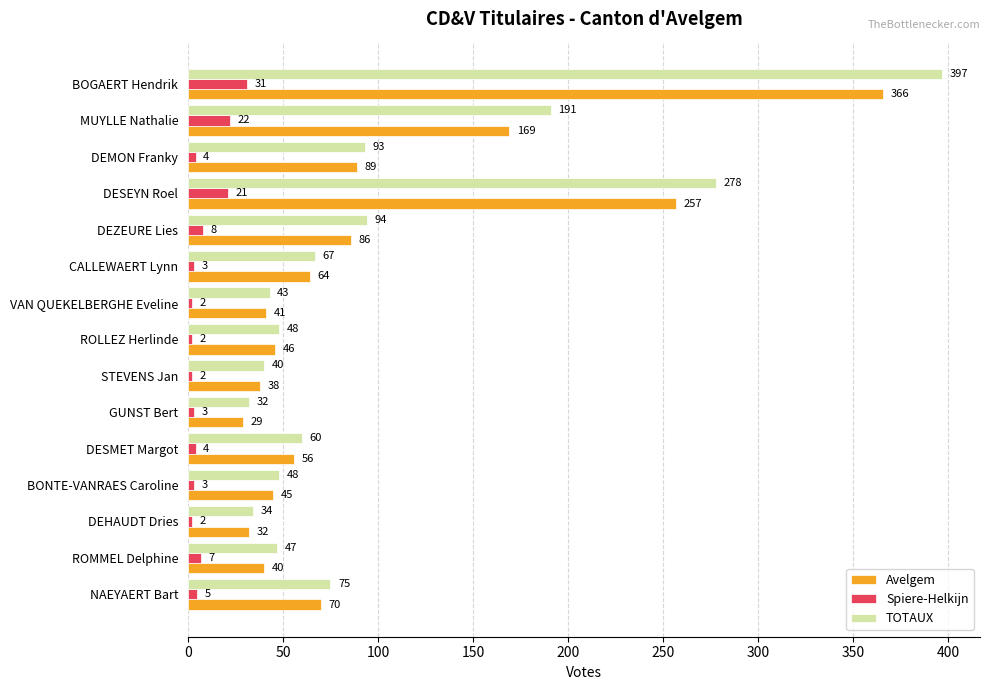

What is the greatest value displayed?

397